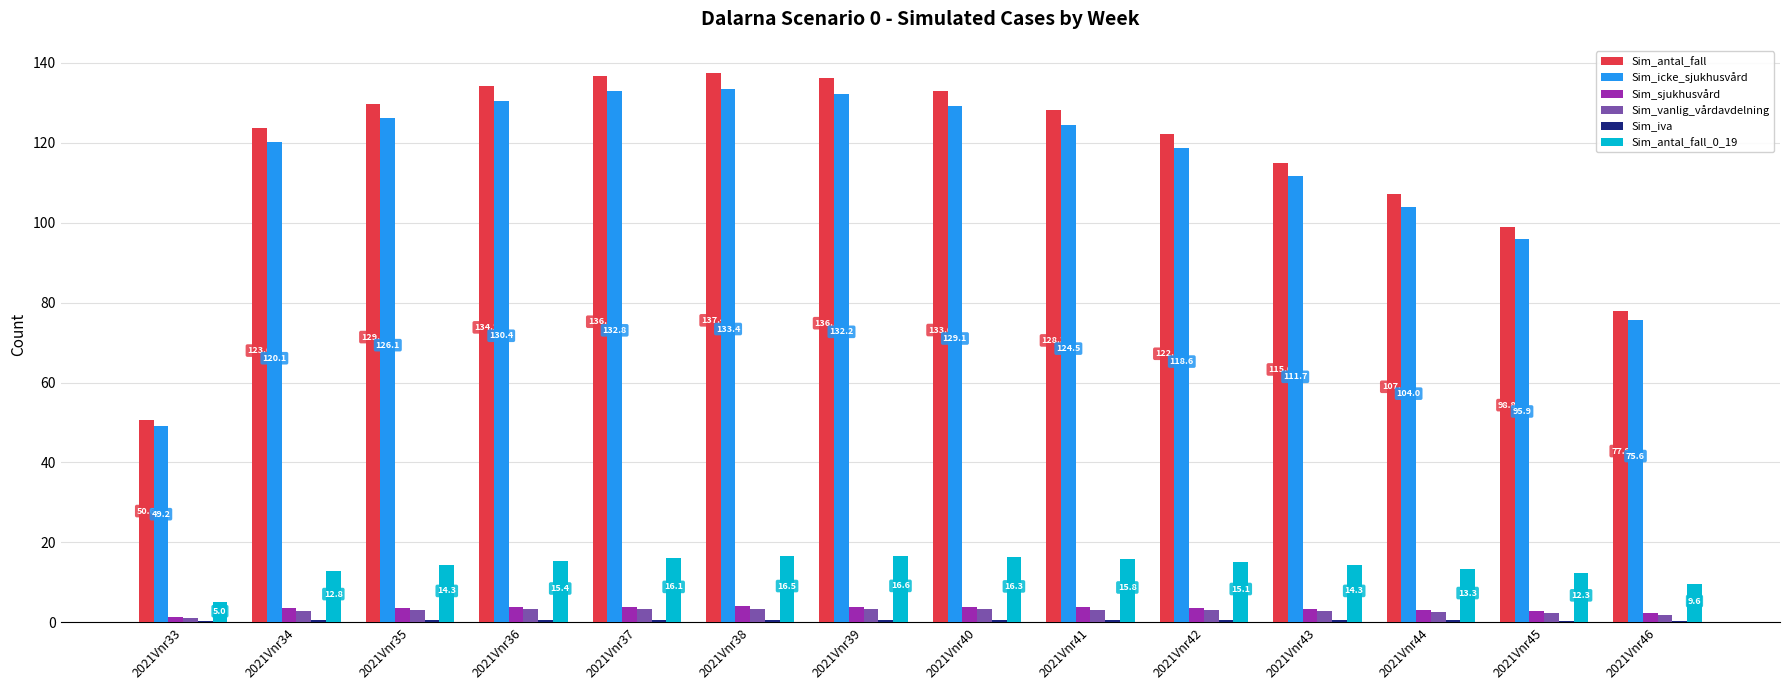

What is the maximum value for Sim_antal_fall?

137.4